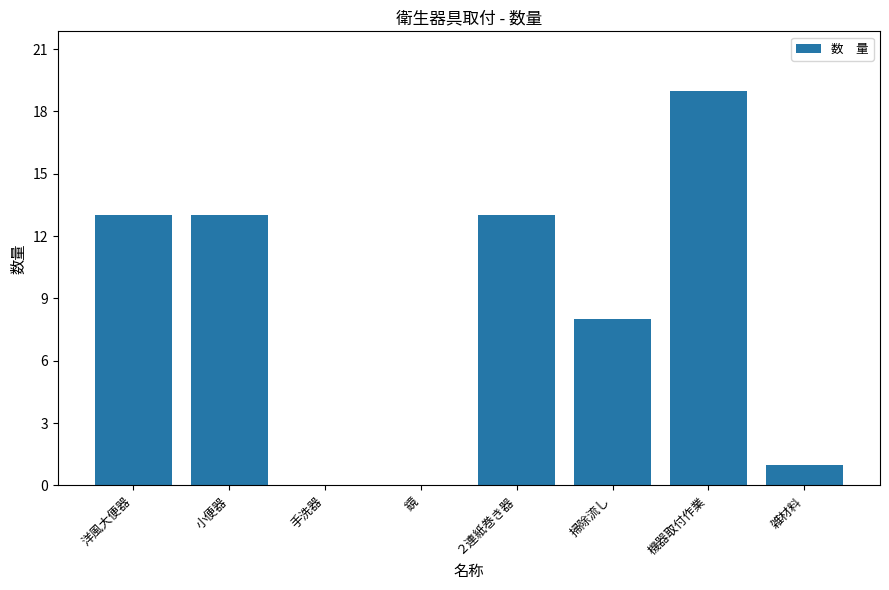

The value at 手洗器 is 13. True or false?

False